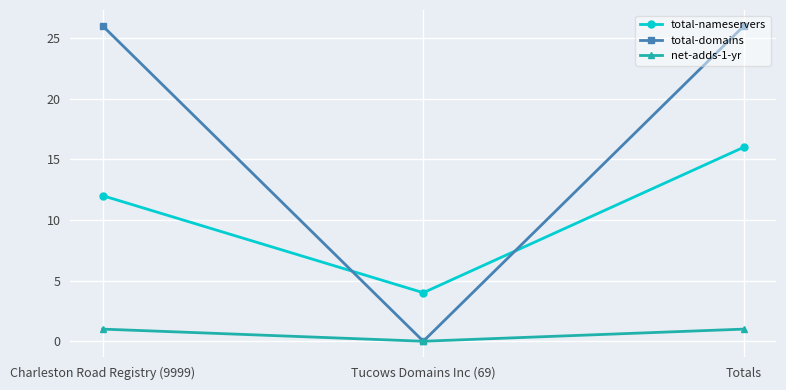

What is the value of the total-domains point at the 1st from the left?

26